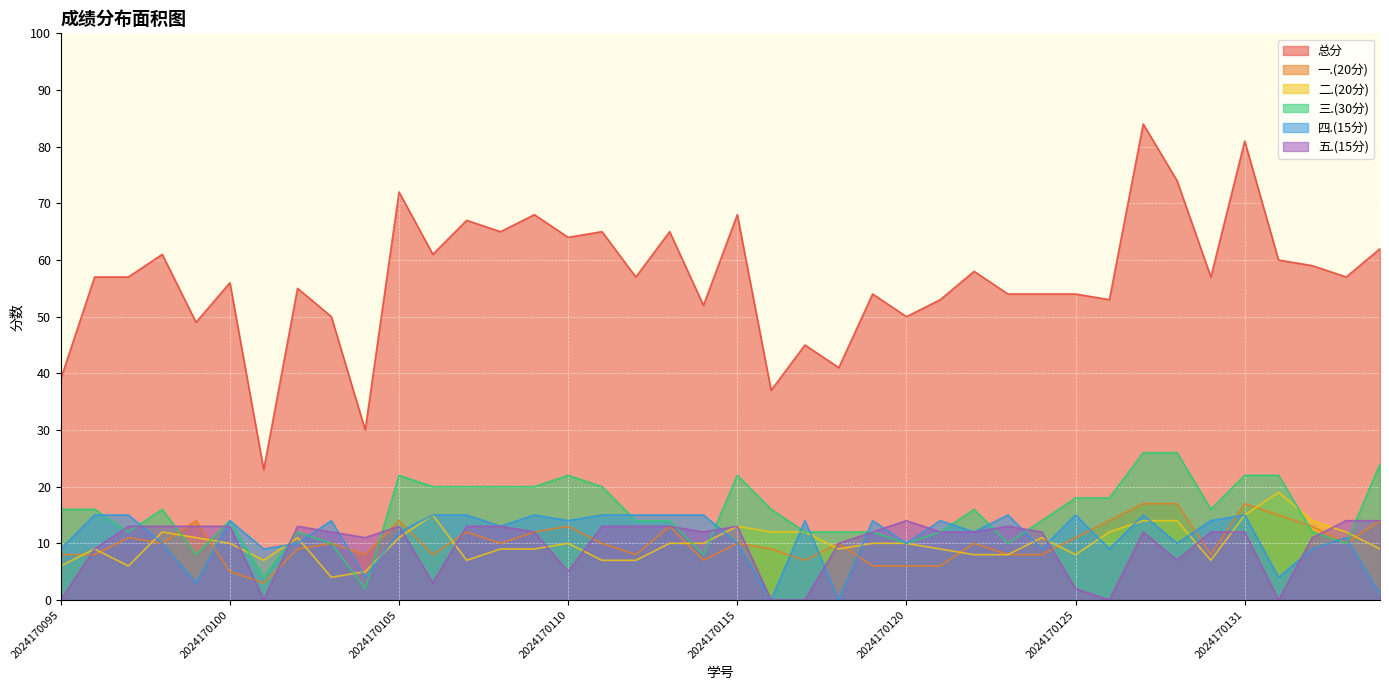

Reading left to right, extract all data points from this chart.

总分: 2024170095=39	2024170096=57	2024170097=57	2024170098=61	2024170099=49	2024170100=56	2024170101=23	2024170102=55	2024170103=50	2024170104=30	2024170105=72	2024170106=61	2024170107=67	2024170108=65	2024170109=68	2024170110=64	2024170111=65	2024170112=57	2024170113=65	2024170114=52	2024170115=68	2024170116=37	2024170117=45	2024170118=41	2024170119=54	2024170120=50	2024170121=53	2024170122=58	2024170123=54	2024170124=54	2024170125=54	2024170127=53	2024170128=84	2024170129=74	2024170130=57	2024170131=81	2024170132=60	2024170133=59	2024170134=57	2024170135=62
一.(20分): 2024170095=8	2024170096=8	2024170097=11	2024170098=10	2024170099=14	2024170100=5	2024170101=3	2024170102=9	2024170103=10	2024170104=8	2024170105=14	2024170106=8	2024170107=12	2024170108=10	2024170109=12	2024170110=13	2024170111=10	2024170112=8	2024170113=13	2024170114=7	2024170115=10	2024170116=9	2024170117=7	2024170118=10	2024170119=6	2024170120=6	2024170121=6	2024170122=10	2024170123=8	2024170124=8	2024170125=11	2024170127=14	2024170128=17	2024170129=17	2024170130=8	2024170131=17	2024170132=15	2024170133=13	2024170134=10	2024170135=14
二.(20分): 2024170095=6	2024170096=9	2024170097=6	2024170098=12	2024170099=11	2024170100=10	2024170101=7	2024170102=11	2024170103=4	2024170104=5	2024170105=11	2024170106=15	2024170107=7	2024170108=9	2024170109=9	2024170110=10	2024170111=7	2024170112=7	2024170113=10	2024170114=10	2024170115=13	2024170116=12	2024170117=12	2024170118=9	2024170119=10	2024170120=10	2024170121=9	2024170122=8	2024170123=8	2024170124=11	2024170125=8	2024170127=12	2024170128=14	2024170129=14	2024170130=7	2024170131=15	2024170132=19	2024170133=14	2024170134=12	2024170135=9
三.(30分): 2024170095=16	2024170096=16	2024170097=12	2024170098=16	2024170099=8	2024170100=14	2024170101=4	2024170102=12	2024170103=10	2024170104=2	2024170105=22	2024170106=20	2024170107=20	2024170108=20	2024170109=20	2024170110=22	2024170111=20	2024170112=14	2024170113=14	2024170114=8	2024170115=22	2024170116=16	2024170117=12	2024170118=12	2024170119=12	2024170120=10	2024170121=12	2024170122=16	2024170123=10	2024170124=14	2024170125=18	2024170127=18	2024170128=26	2024170129=26	2024170130=16	2024170131=22	2024170132=22	2024170133=12	2024170134=10	2024170135=24
四.(15分): 2024170095=9	2024170096=15	2024170097=15	2024170098=10	2024170099=3	2024170100=14	2024170101=9	2024170102=10	2024170103=14	2024170104=4	2024170105=12	2024170106=15	2024170107=15	2024170108=13	2024170109=15	2024170110=14	2024170111=15	2024170112=15	2024170113=15	2024170114=15	2024170115=10	2024170116=0	2024170117=14	2024170118=0	2024170119=14	2024170120=10	2024170121=14	2024170122=12	2024170123=15	2024170124=9	2024170125=15	2024170127=9	2024170128=15	2024170129=10	2024170130=14	2024170131=15	2024170132=4	2024170133=9	2024170134=11	2024170135=1
五.(15分): 2024170095=0	2024170096=9	2024170097=13	2024170098=13	2024170099=13	2024170100=13	2024170101=0	2024170102=13	2024170103=12	2024170104=11	2024170105=13	2024170106=3	2024170107=13	2024170108=13	2024170109=12	2024170110=5	2024170111=13	2024170112=13	2024170113=13	2024170114=12	2024170115=13	2024170116=0	2024170117=0	2024170118=10	2024170119=12	2024170120=14	2024170121=12	2024170122=12	2024170123=13	2024170124=12	2024170125=2	2024170127=0	2024170128=12	2024170129=7	2024170130=12	2024170131=12	2024170132=0	2024170133=11	2024170134=14	2024170135=14